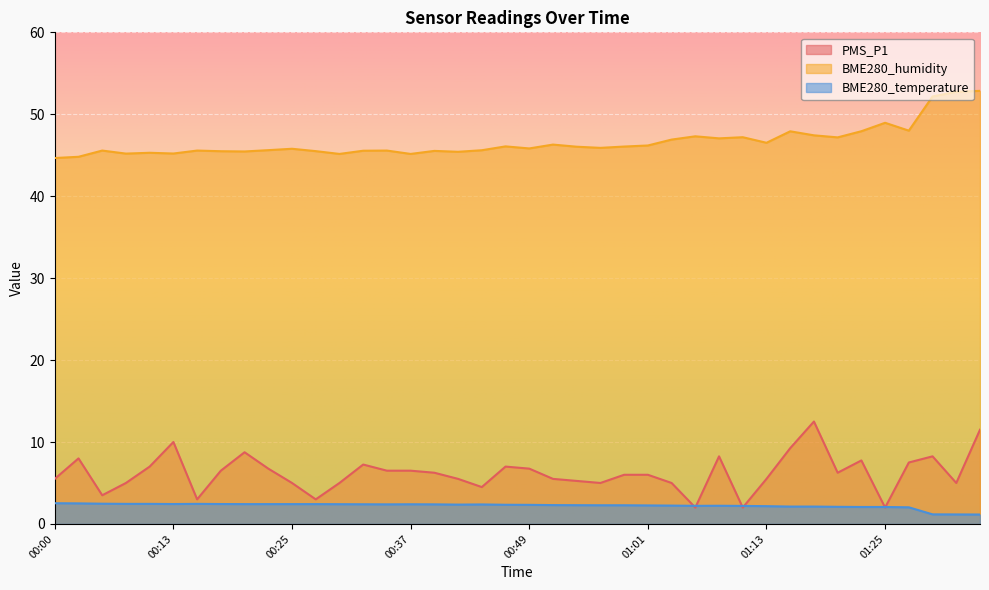

Is the value of BME280_temperature at 00:32 greater than the value of BME280_humidity at 00:08?

No